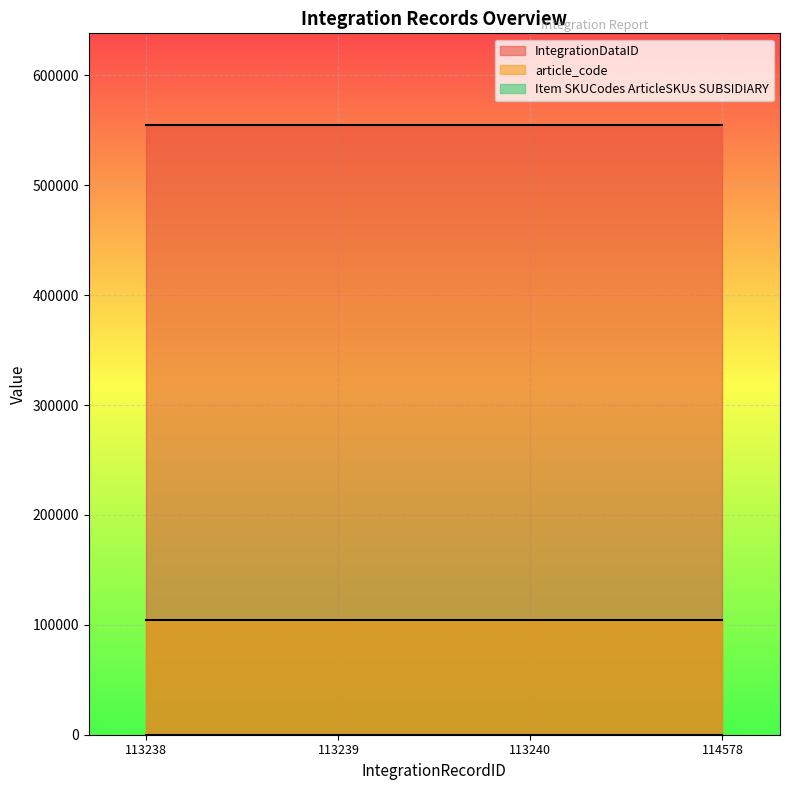

Which series has the largest range (max minus min)?

IntegrationDataID